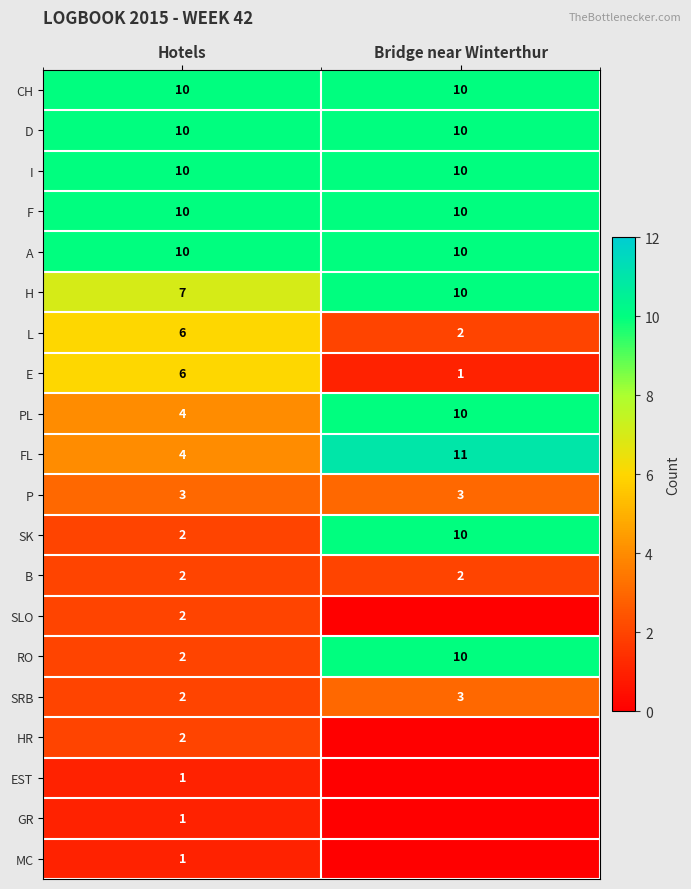

Which has a higher value, Hotels or Bridge near Winterthur?

Hotels